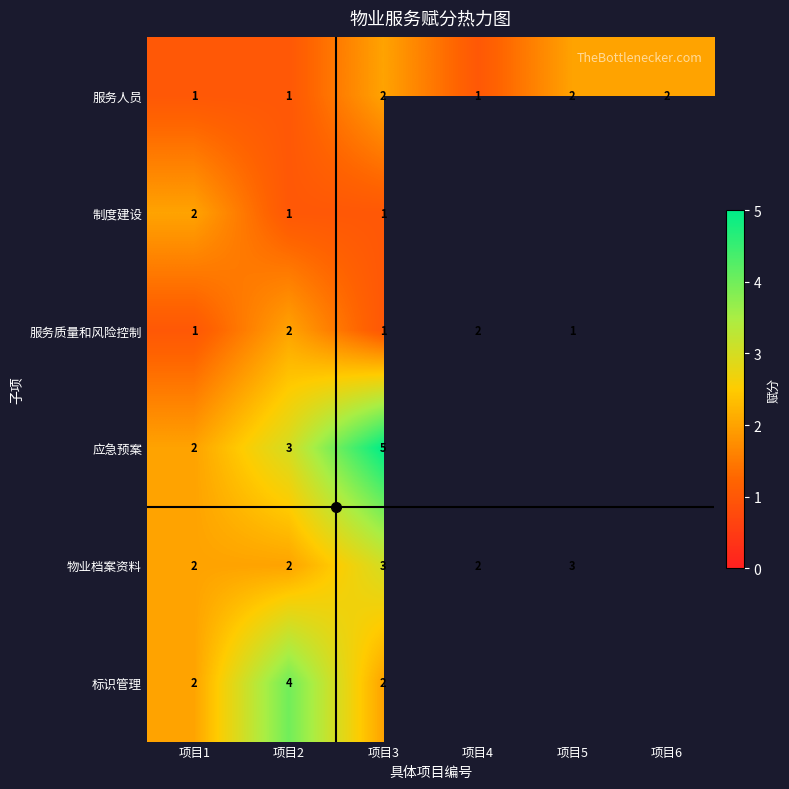

The 服务人员 series shows 2 at 项目6. True or false?

True